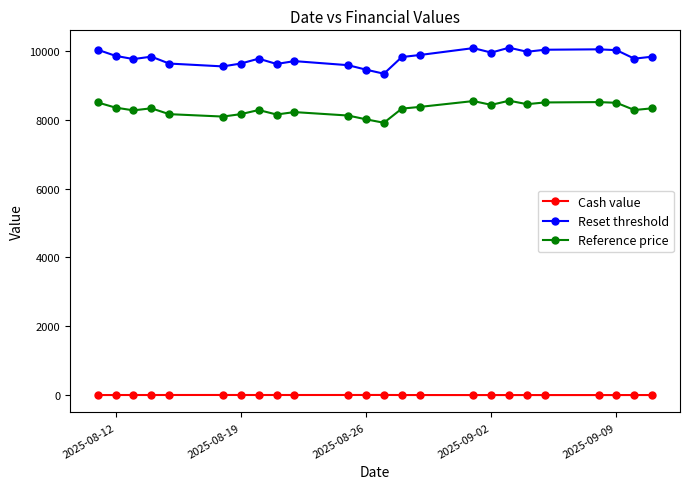

What is the difference between the maximum and minimum values in the Reset threshold series?

755.2